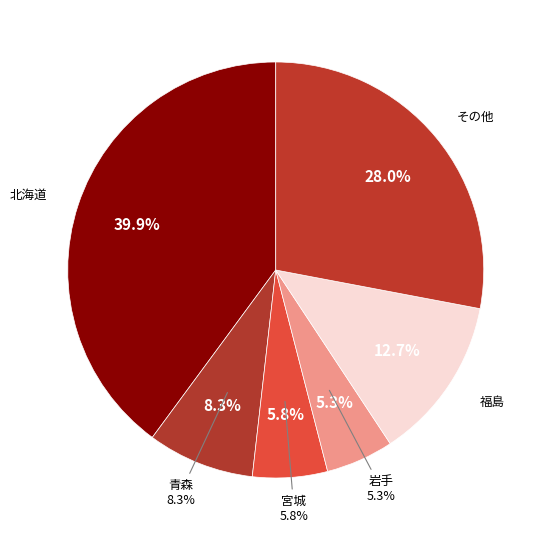

Does any single category account for the majority?

No